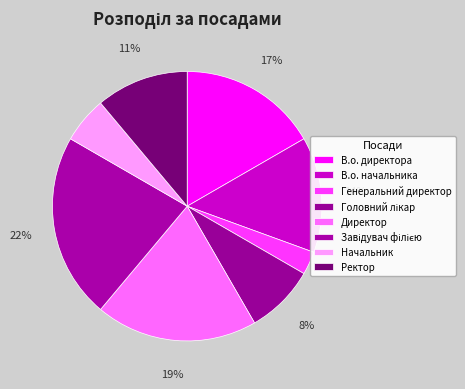

Rank the categories by value from lowest to highest.

Генеральний директор, Начальник, Головний лікар, Ректор, В.о. начальника, В.о. директора, Директор, Завідувач філією